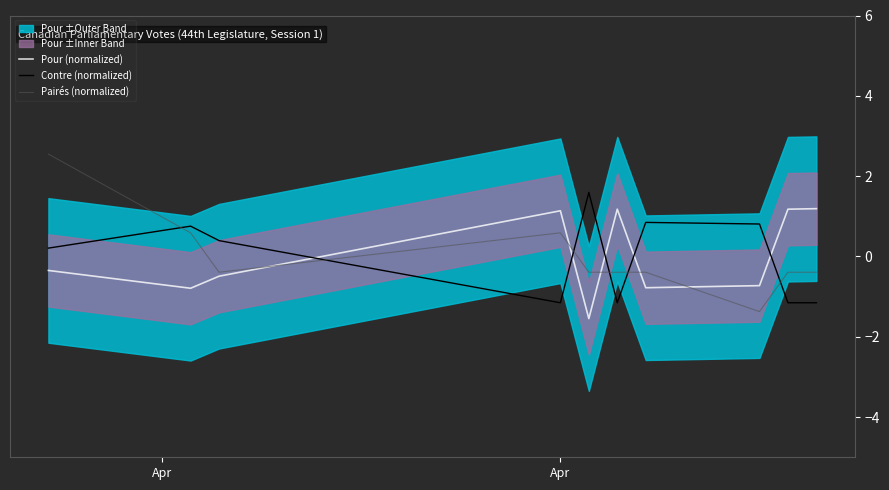

Where does the Pairés (normalized) series first go above 0?

Apr